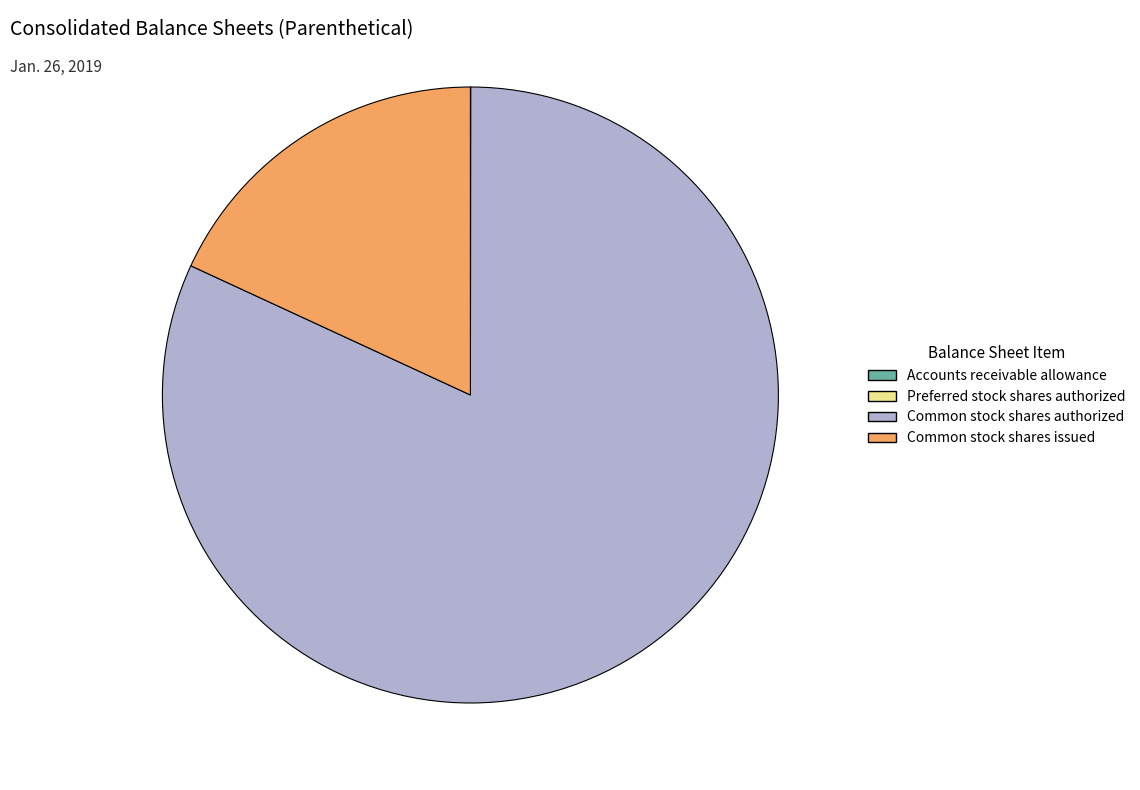

Which category has the biggest portion of the pie?

Common stock shares authorized